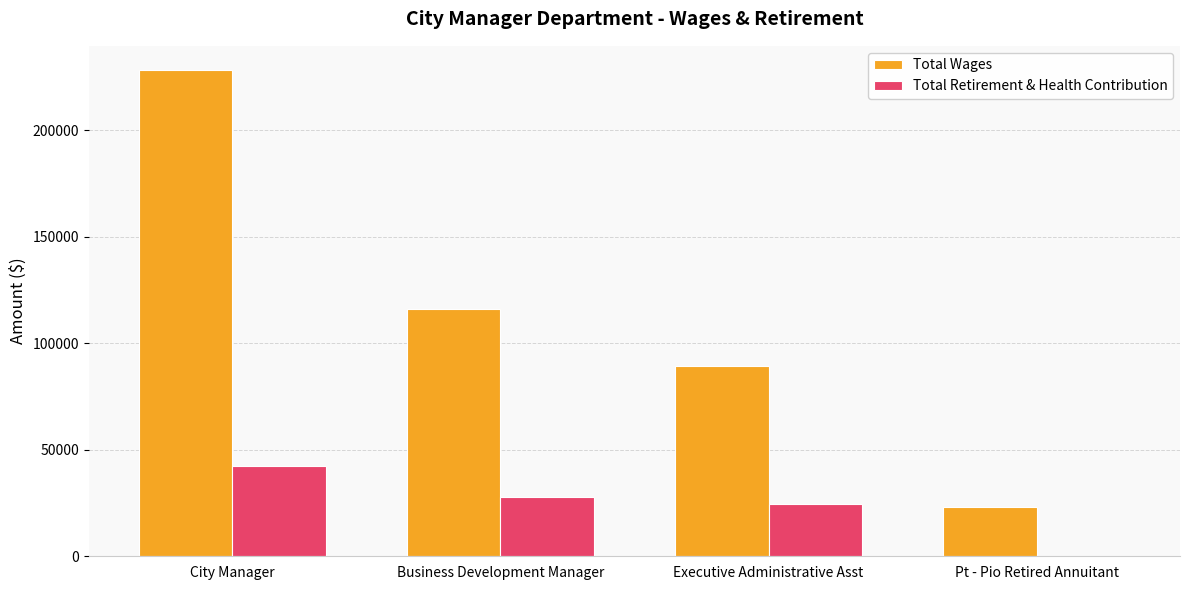

How many categories are shown in the chart?

4